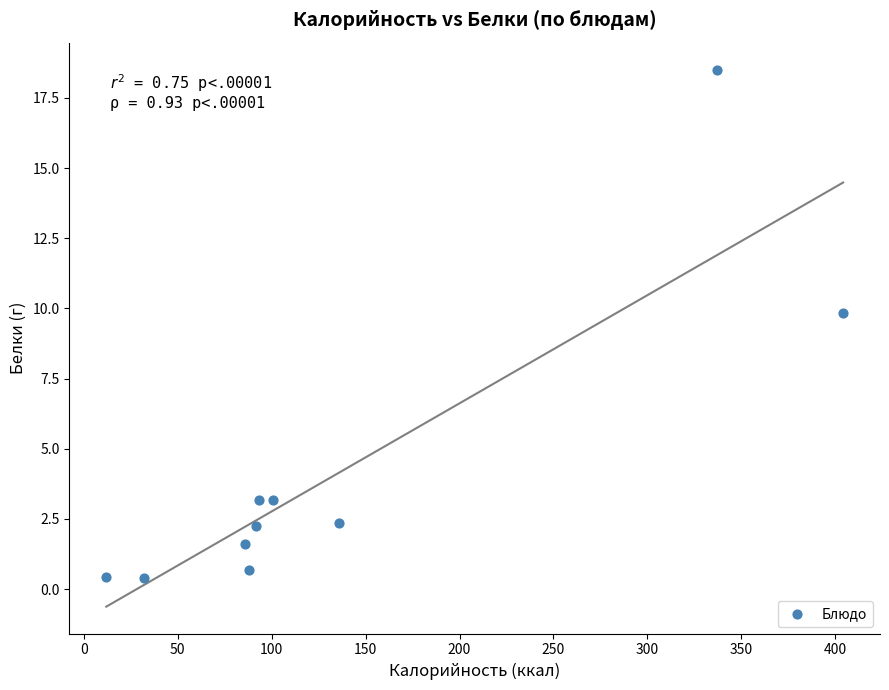

What is the average X value?

138.1